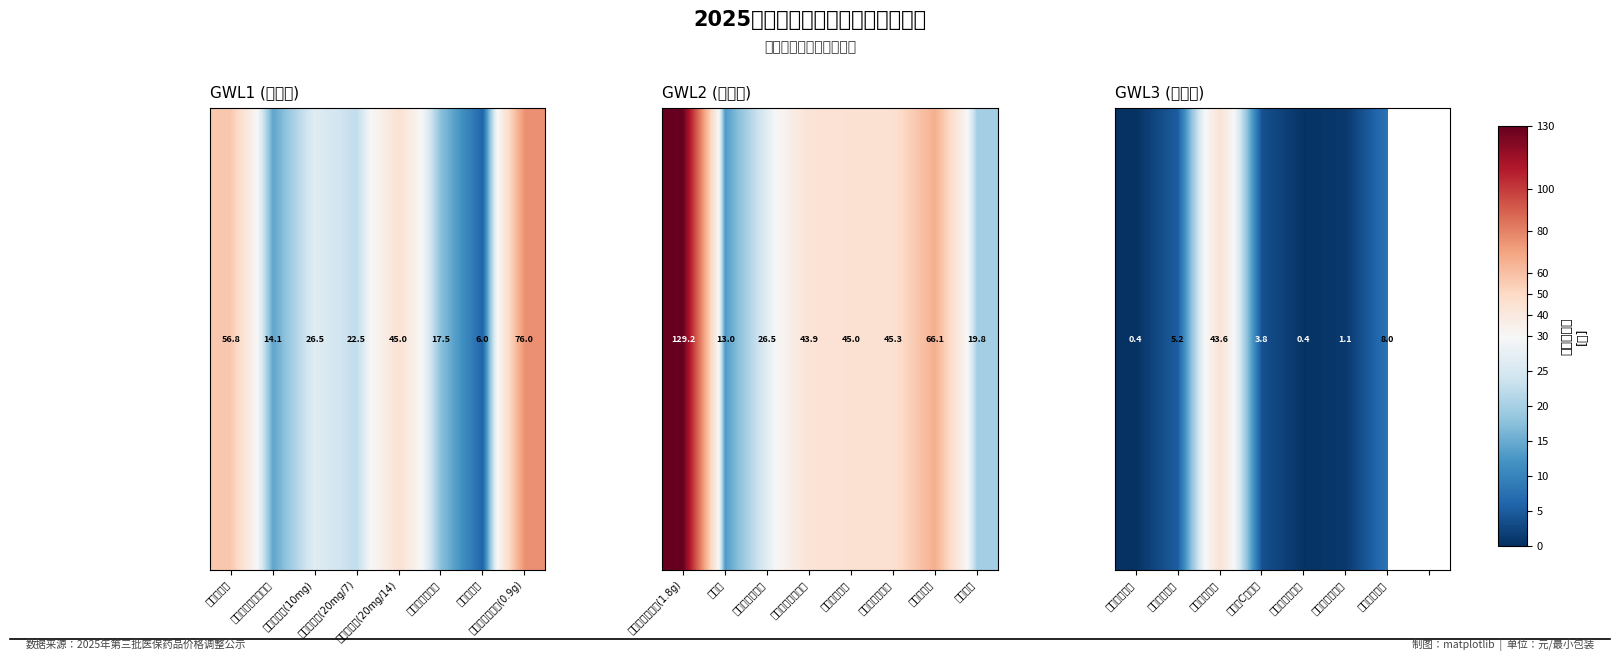

What is the change in value from 盐酸克林霉素 to 利巴韦林注射液?

-4.8